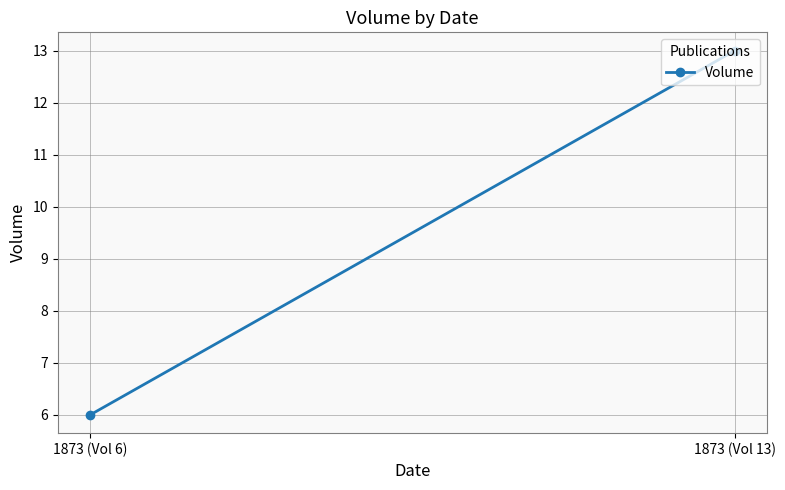

What is the change in value from 1873 (Vol 6) to 1873 (Vol 13)?

+7